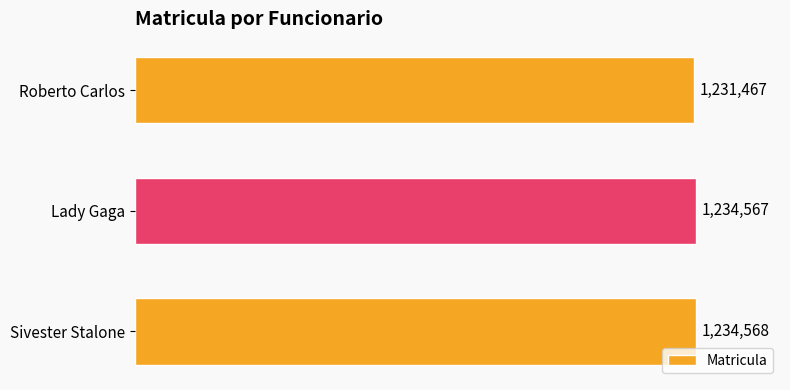

Are the bars horizontal?

Yes